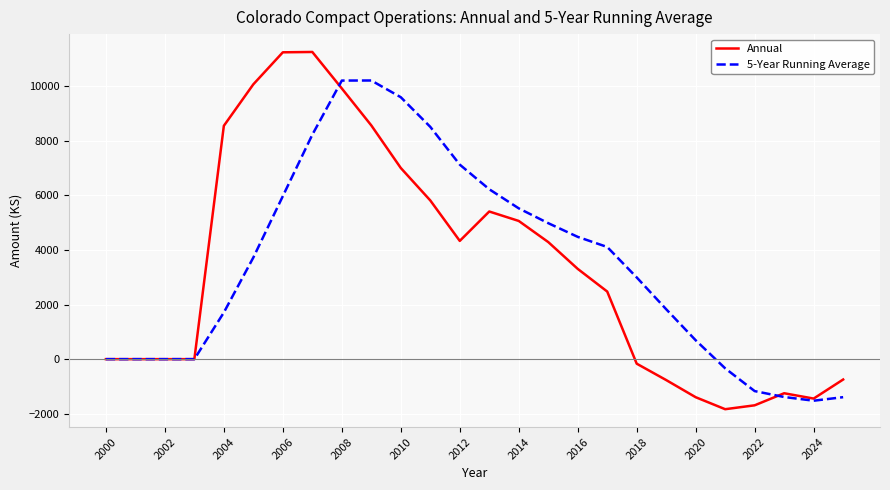

What is the greatest value displayed?

11255.2